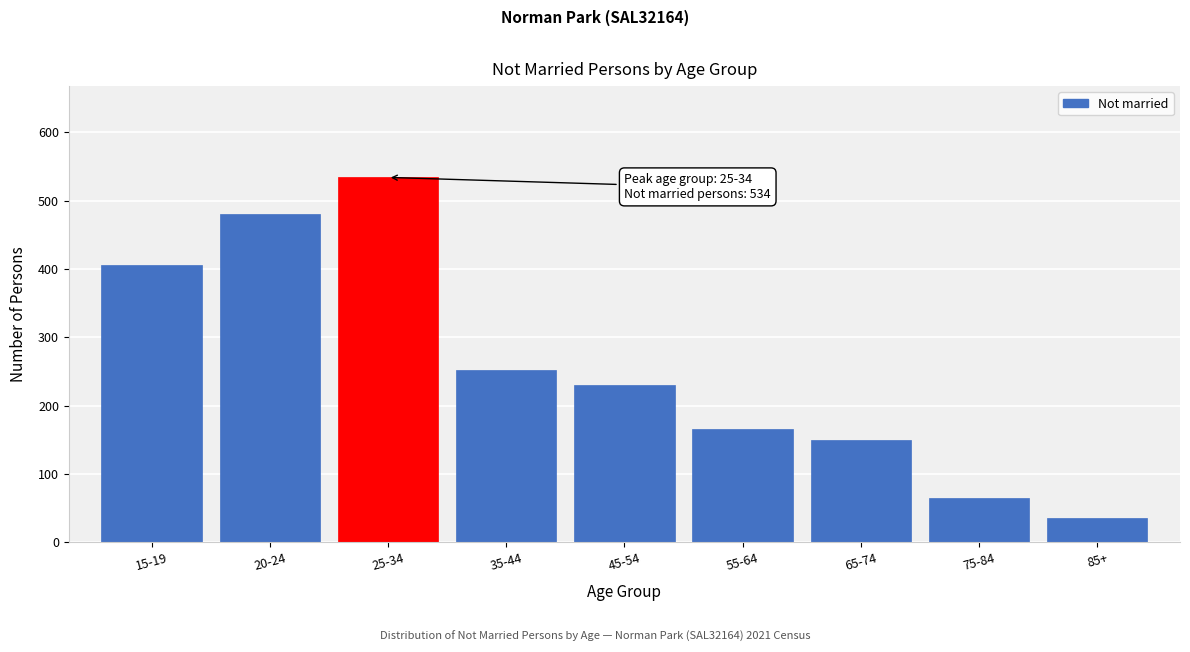

Reading right to left, transcribe all the data shown in this chart.

35	64	149	166	230	252	534	480	406